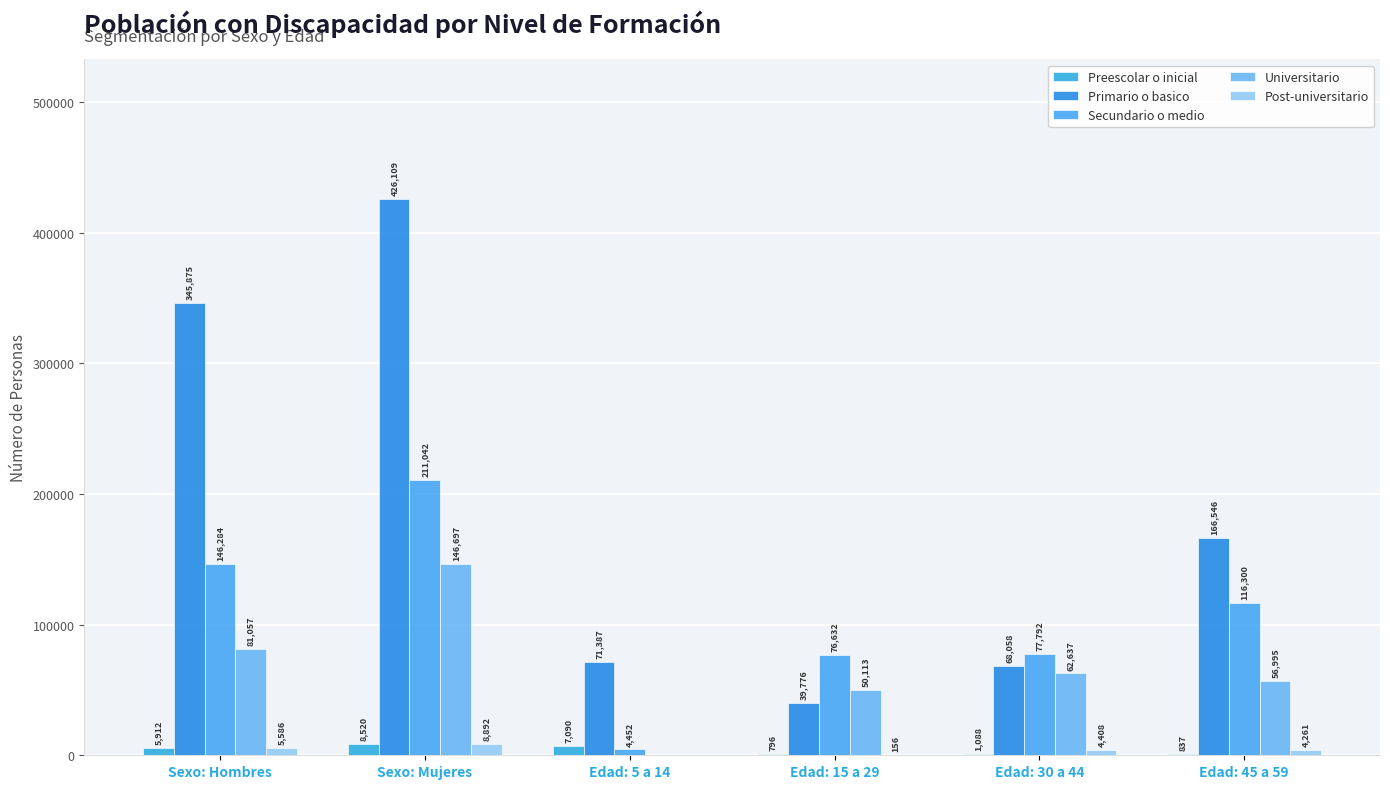

What is the maximum value shown in the chart?

426109